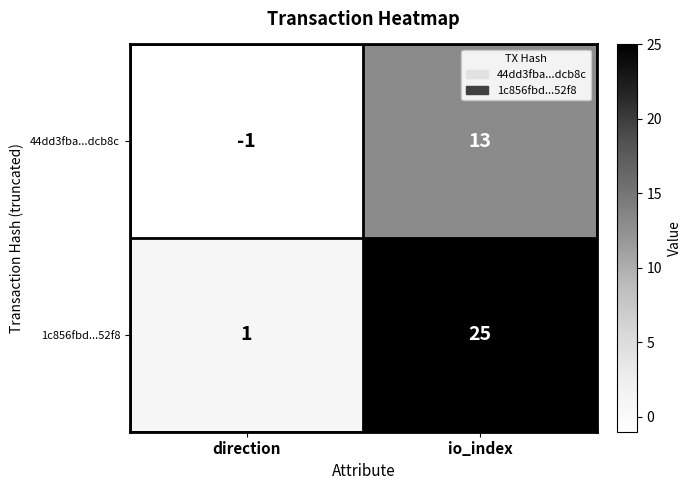

Which label corresponds to the largest value in the chart?

io_index